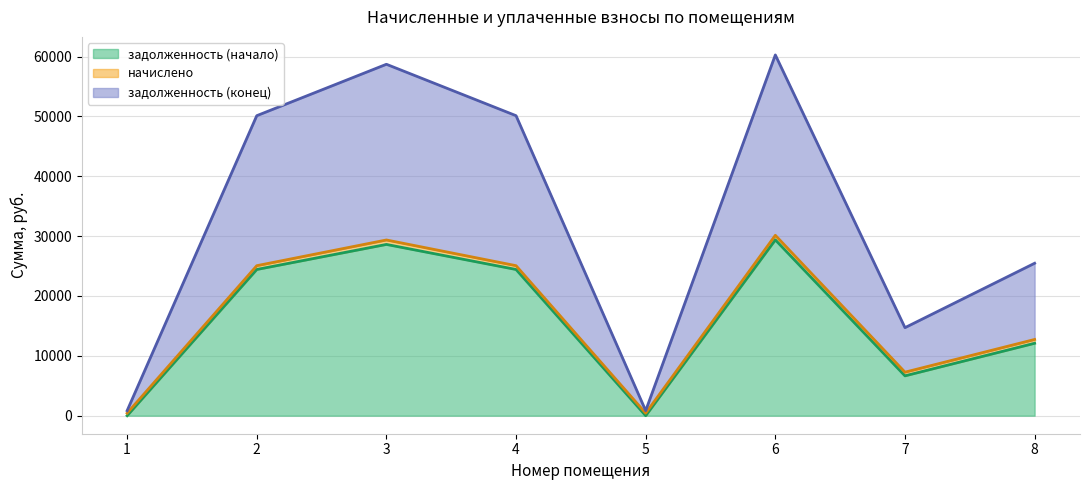

True or false: задолженность (конец) has a value of 30988.1 at 3.

False